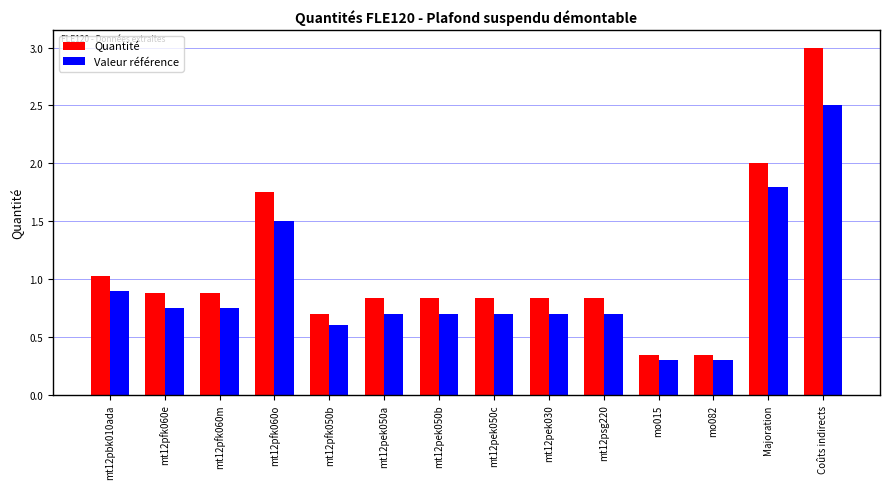

At mt12pbk010ada, list the series in order from largest to smallest.

Quantité, Valeur référence